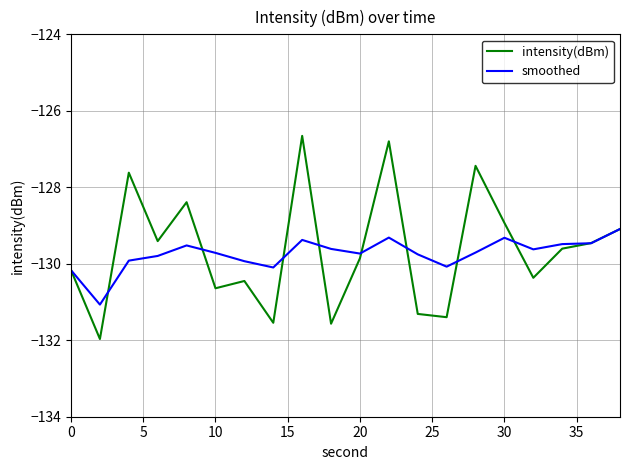

How many lines are shown in the chart?

2